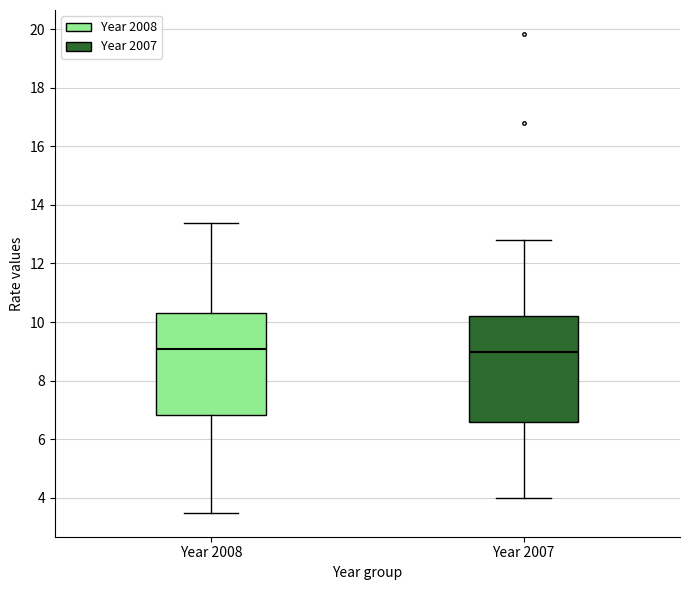

Reading left to right, transcribe this box plot: for each box, give where its median line is, the range the box spans, and where its two whiskers end, as read against the y-axis. The values are not printed on the chart, so give them approximately, as read against the axis.

Year 2008: median 9.0, box 6.8 to 10.4, whiskers 3.4 to 13.4
Year 2007: median 9.0, box 6.6 to 10.2, whiskers 4.0 to 12.8